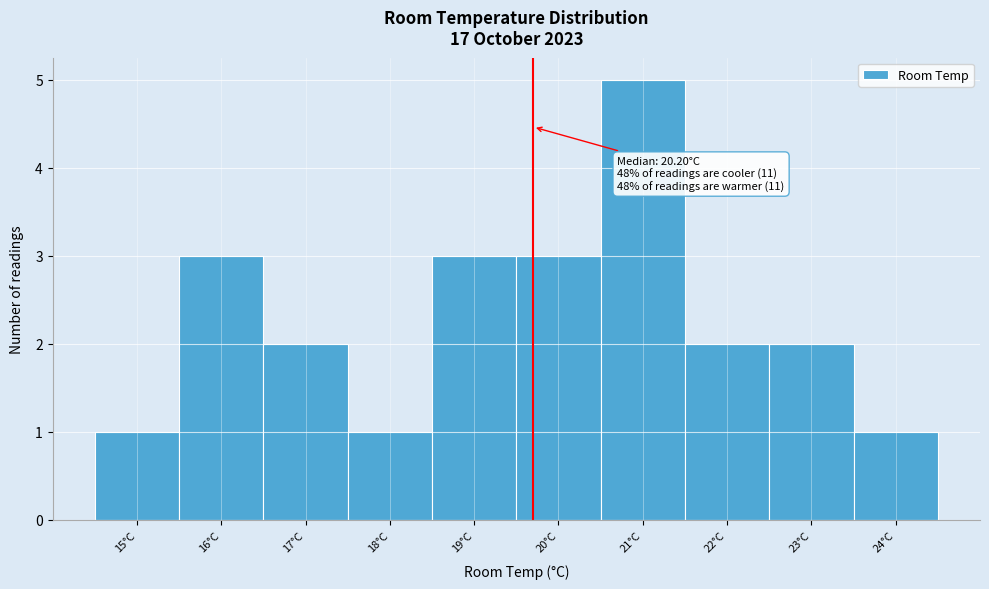

Reading right to left, transcribe all the data shown in this chart.

1	2	2	5	3	3	1	2	3	1